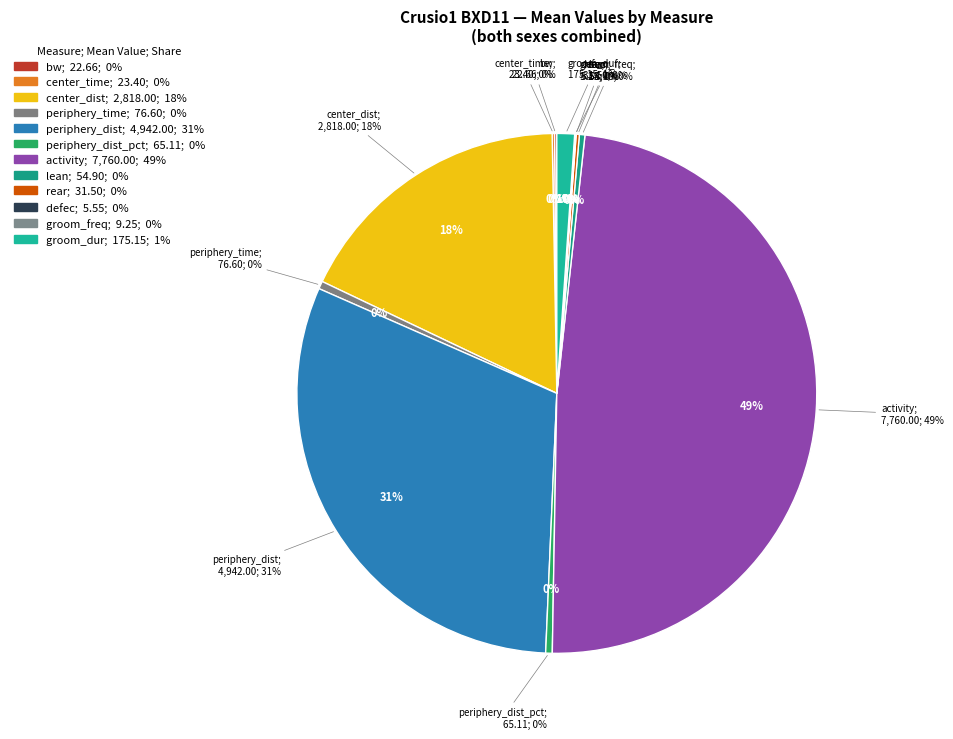

Which slice is the largest?

activity